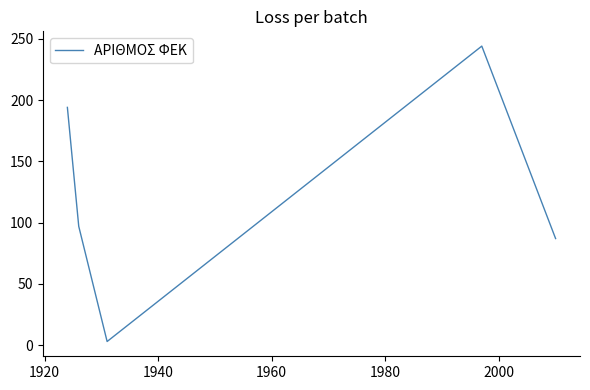

True or false: the data has more than 2 interior local peaks.

False